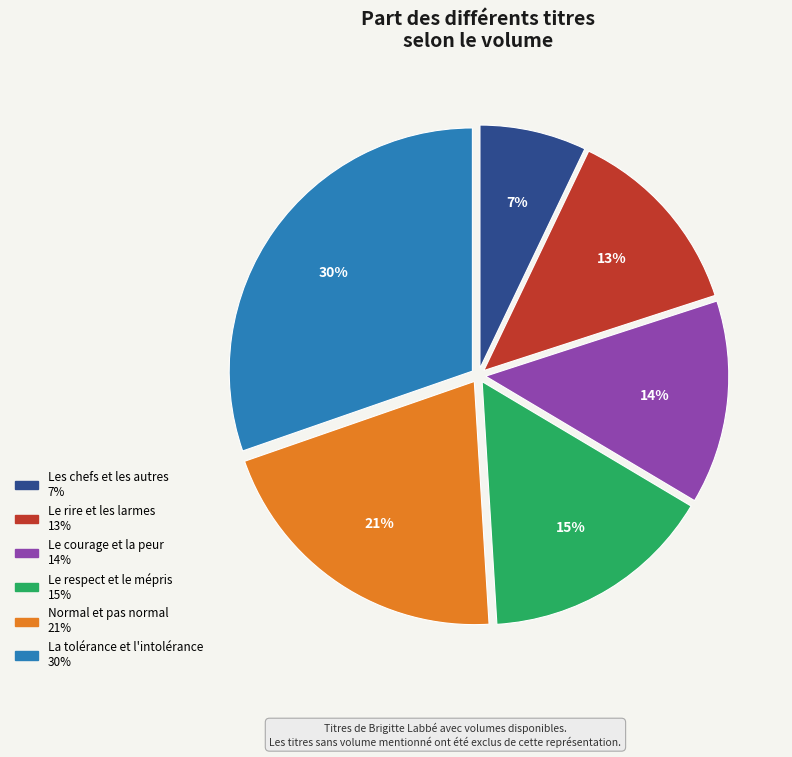

How many segments does this pie chart have?

6